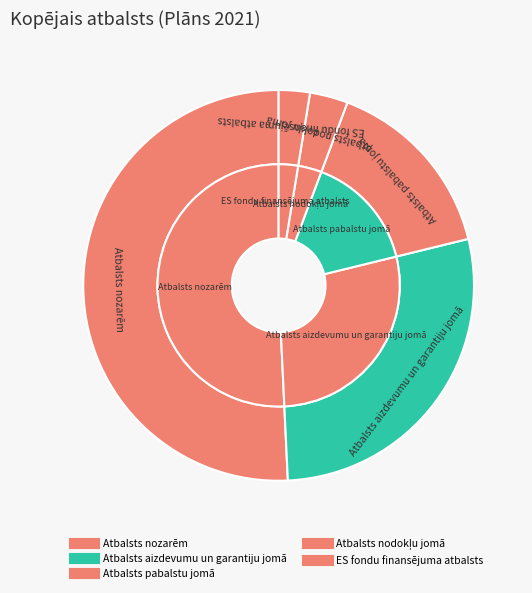

The Atbalsts aizdevumu un garantiju jomā slice represents 21% of the pie. True or false?

False